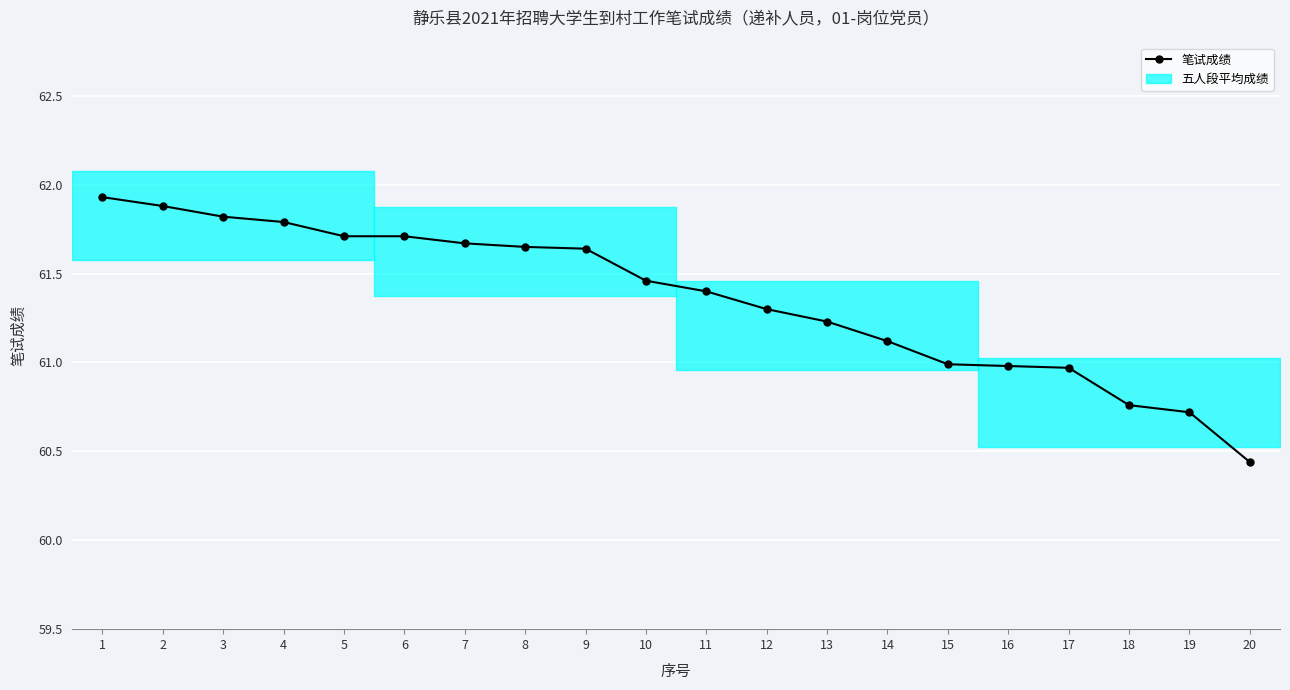

Reading right to left, what are all the values shown in this chart?

60.4	60.7	60.8	61.0	61.0	61.0	61.1	61.2	61.3	61.4	61.5	61.6	61.6	61.7	61.7	61.7	61.8	61.8	61.9	61.9